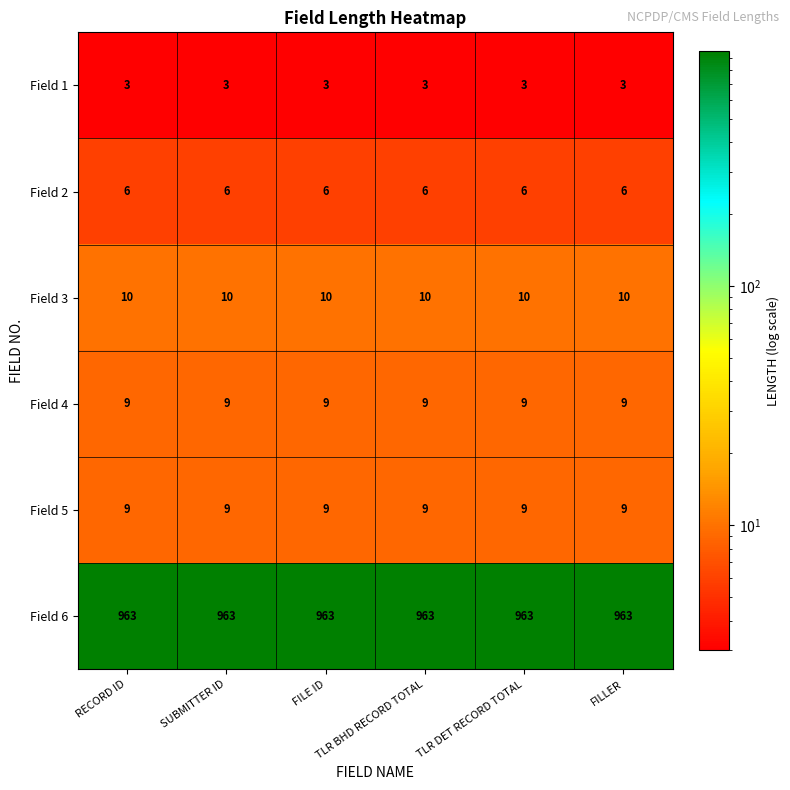

What is the total value across all series at RECORD ID?

1000